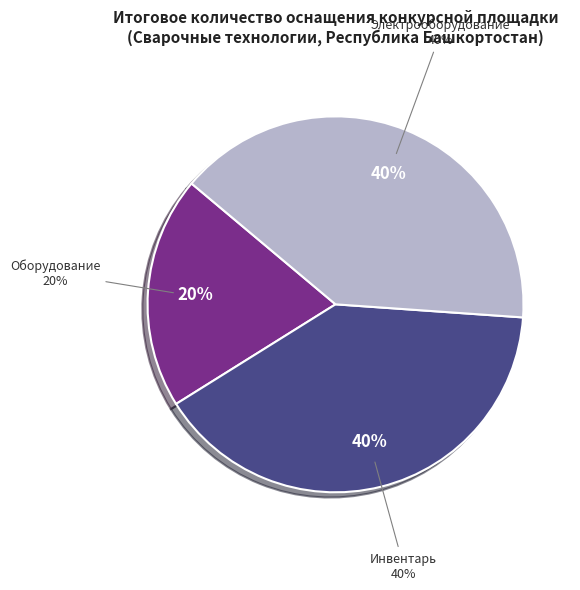

The Сварочная штора slice represents 12% of the pie. True or false?

False